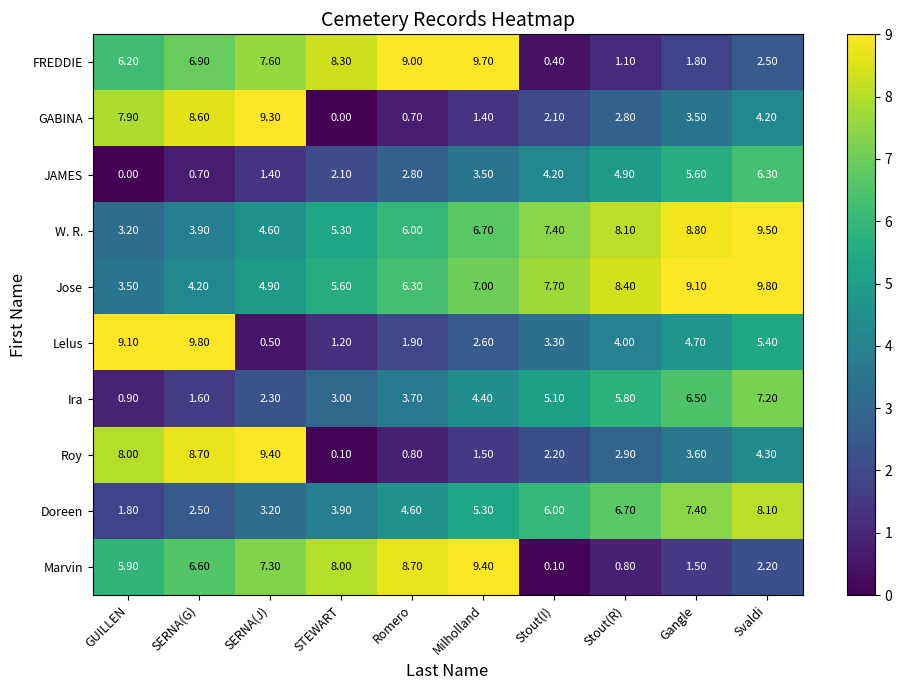

Where does the Roy series first go above 3?

GUILLEN